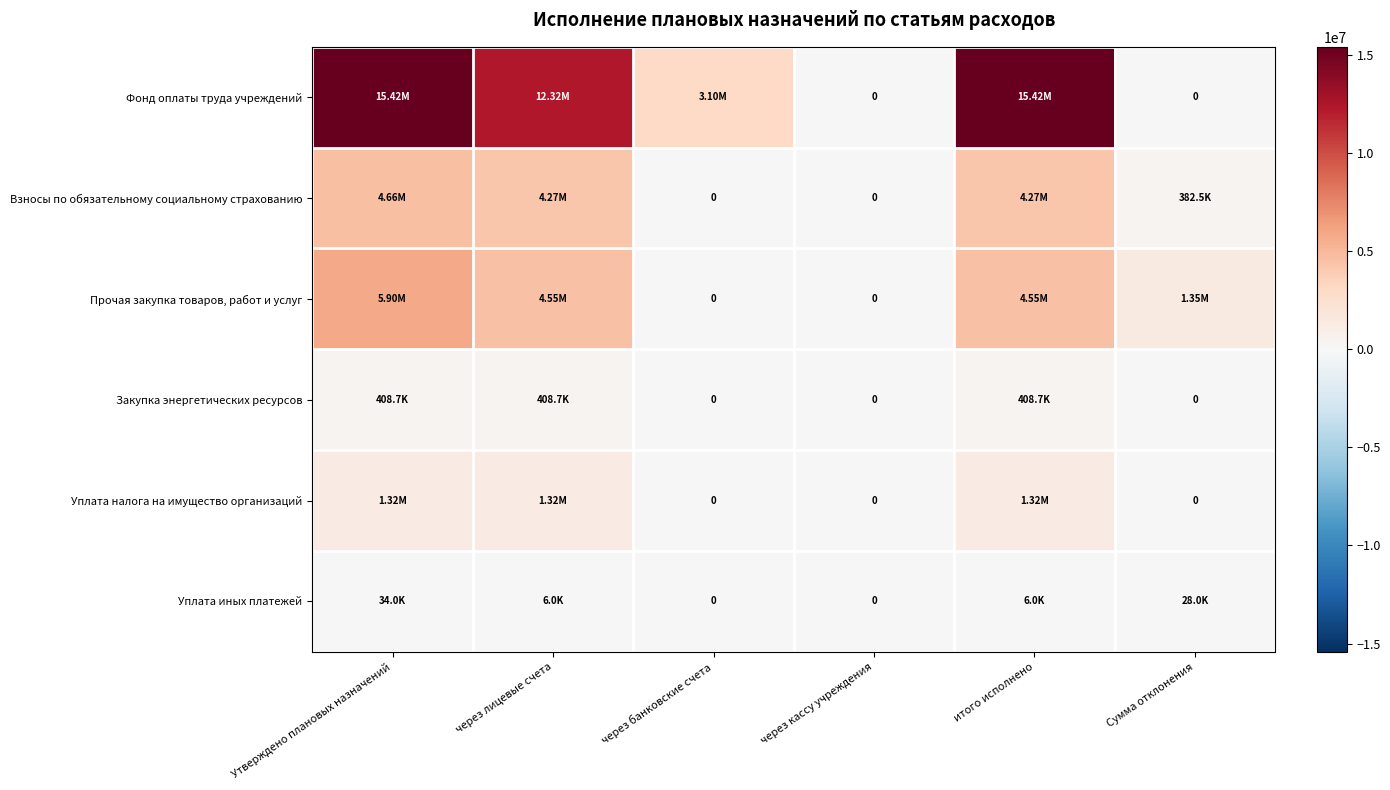

The value of Фонд оплаты труда учреждений at Сумма отклонения is 0.0. True or false?

True